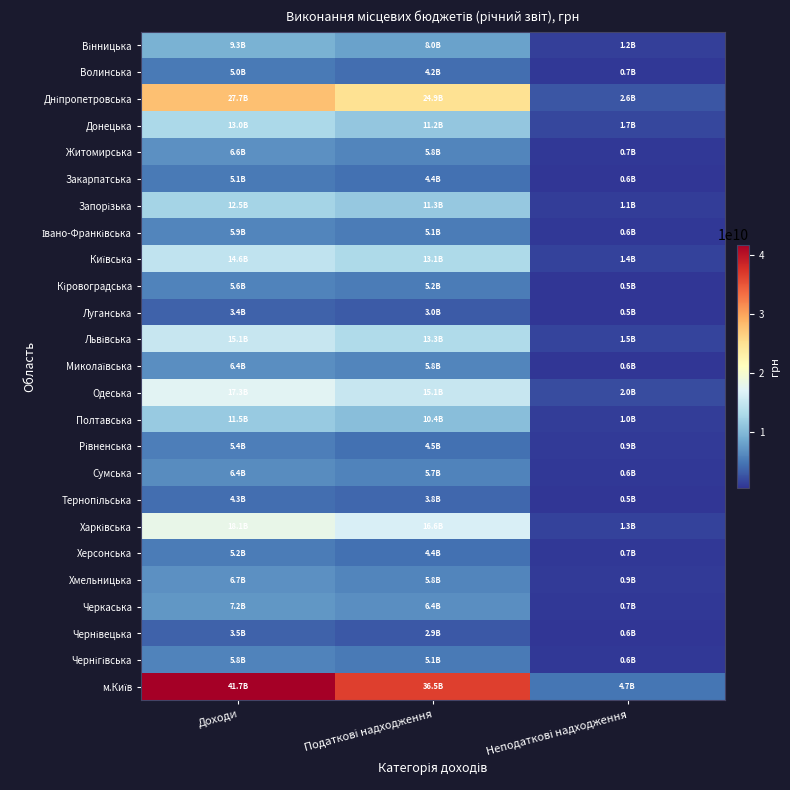

At which category is the sum across all series the highest?

Доходи